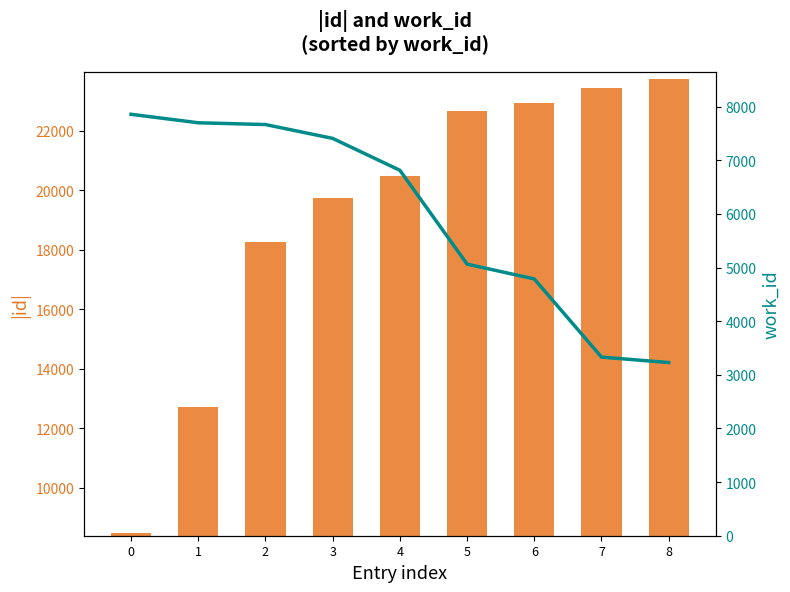

Which series changed the most between 0 and 6?

id